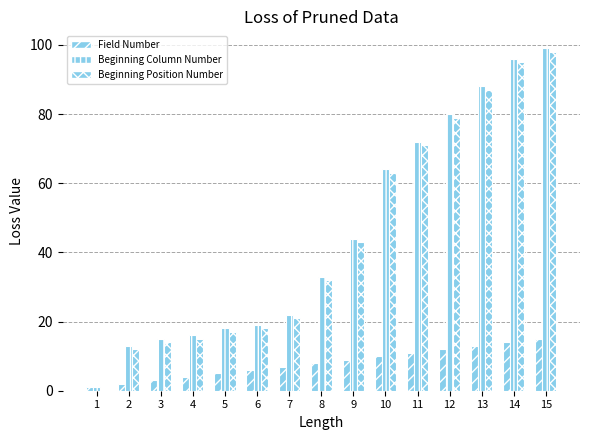

Reading left to right, transcribe all the data shown in this chart.

Field Number: 1=1	2=2	3=3	4=4	5=5	6=6	7=7	8=8	9=9	10=10	11=11	12=12	13=13	14=14	15=15
Beginning Column Number: 1=1	2=13	3=15	4=16	5=18	6=19	7=22	8=33	9=44	10=64	11=72	12=80	13=88	14=96	15=99
Beginning Position Number: 1=0	2=12	3=14	4=15	5=17	6=18	7=21	8=32	9=43	10=63	11=71	12=79	13=87	14=95	15=98